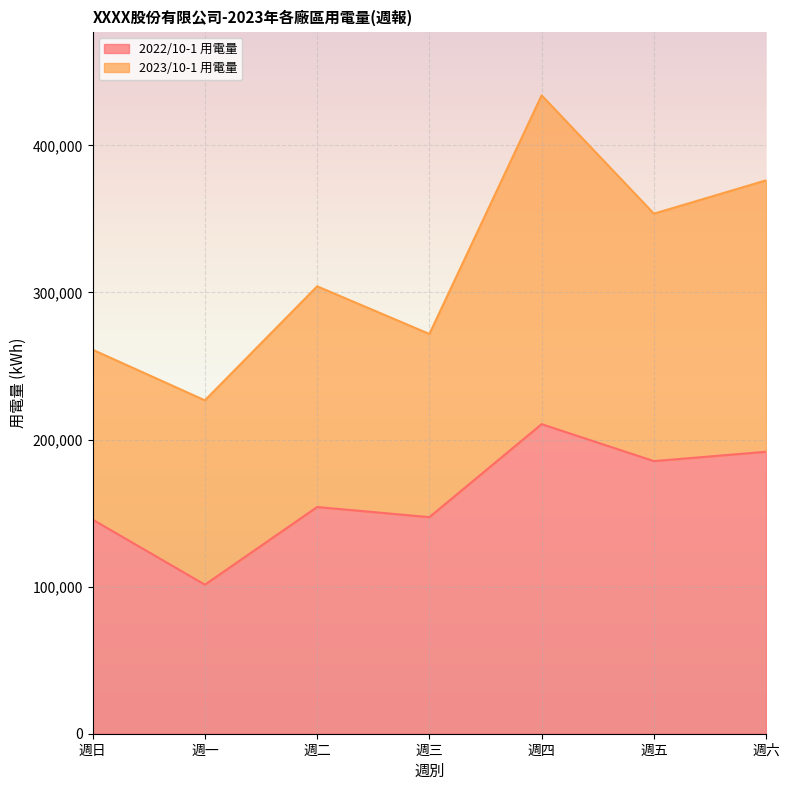

How many points are higher than both their immediate neighbors (excluding endpoints)?

2